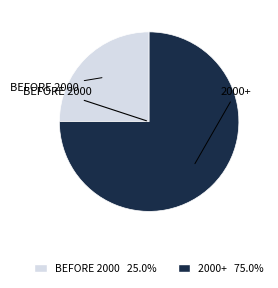

Is the sum of BEFORE 2000 25.0% and 2000+ 75.0% greater than half?

Yes